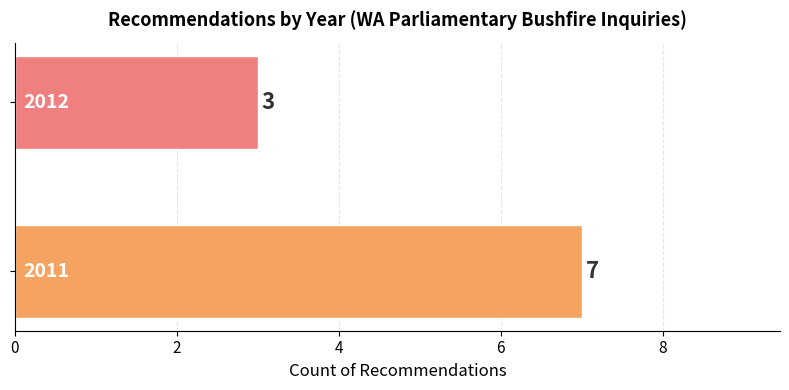

What is the average value?

5